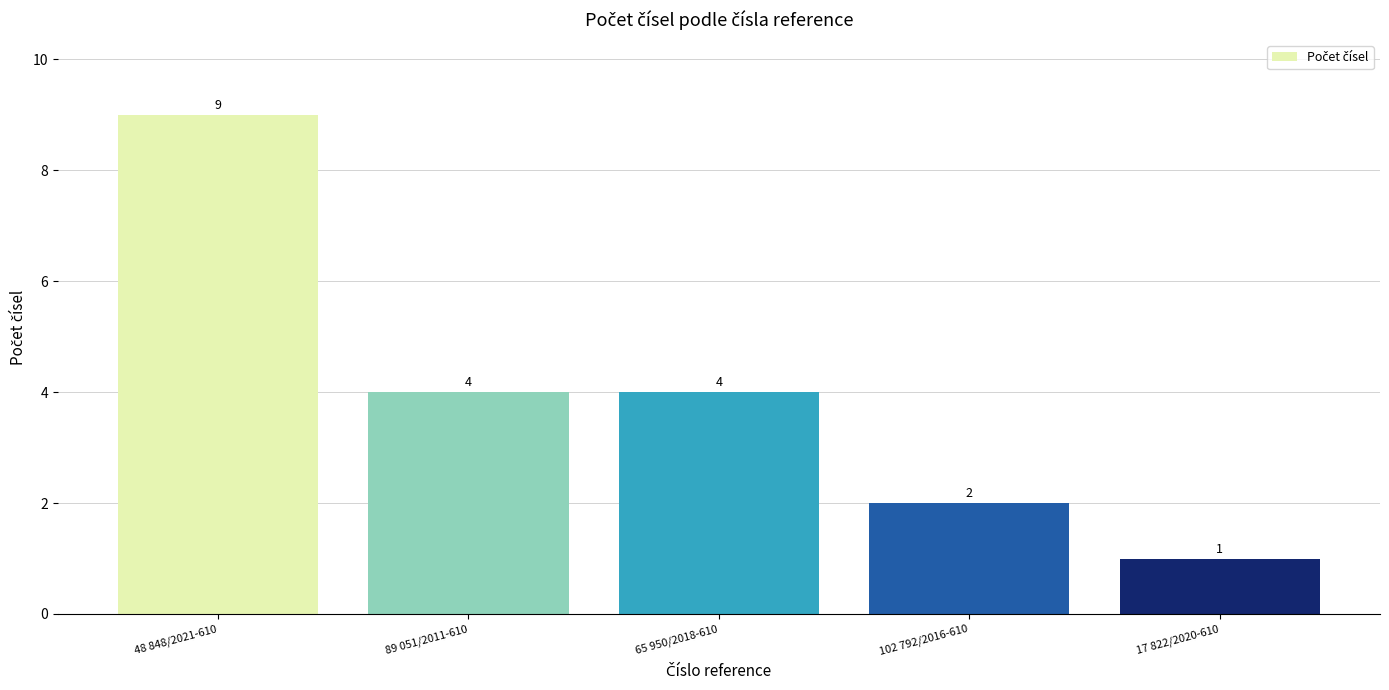

What is the sum of all values?

20